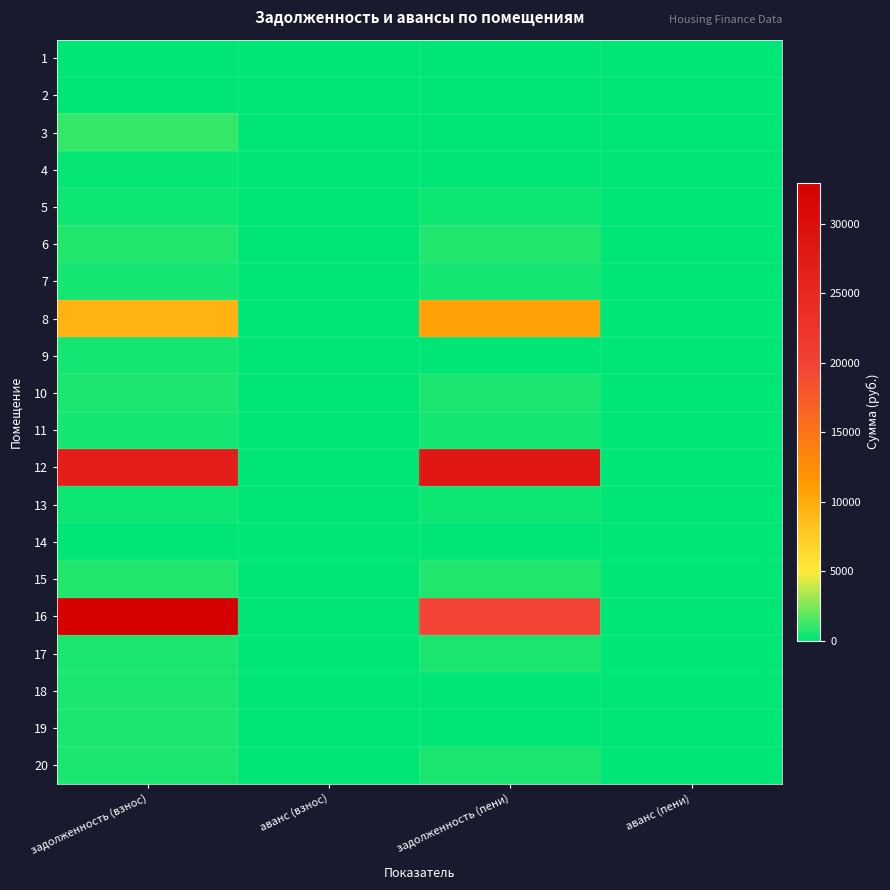

At which category is the sum across all series the highest?

задолженность (взнос)